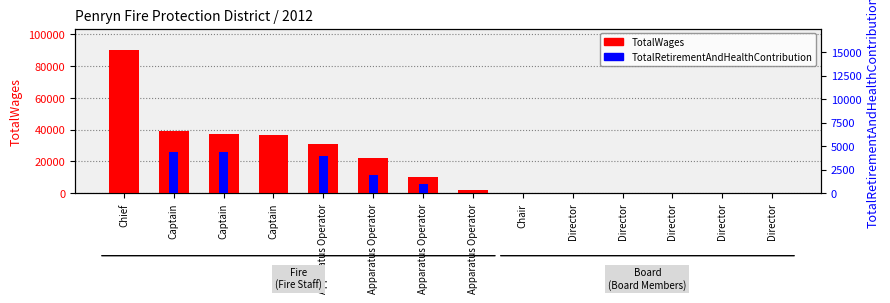

What is the difference between the highest and lowest values at Apparatus Operator?

27112